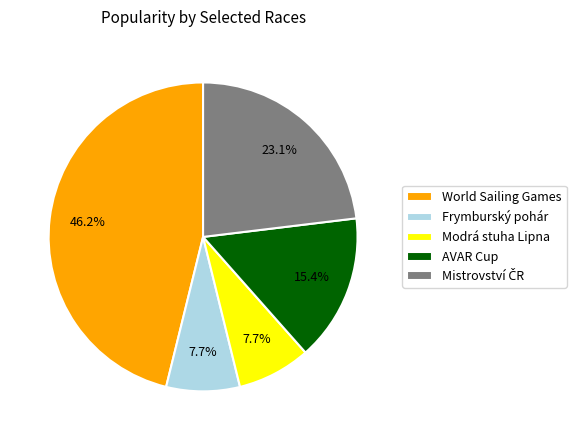

Count the number of slices in the pie.

5